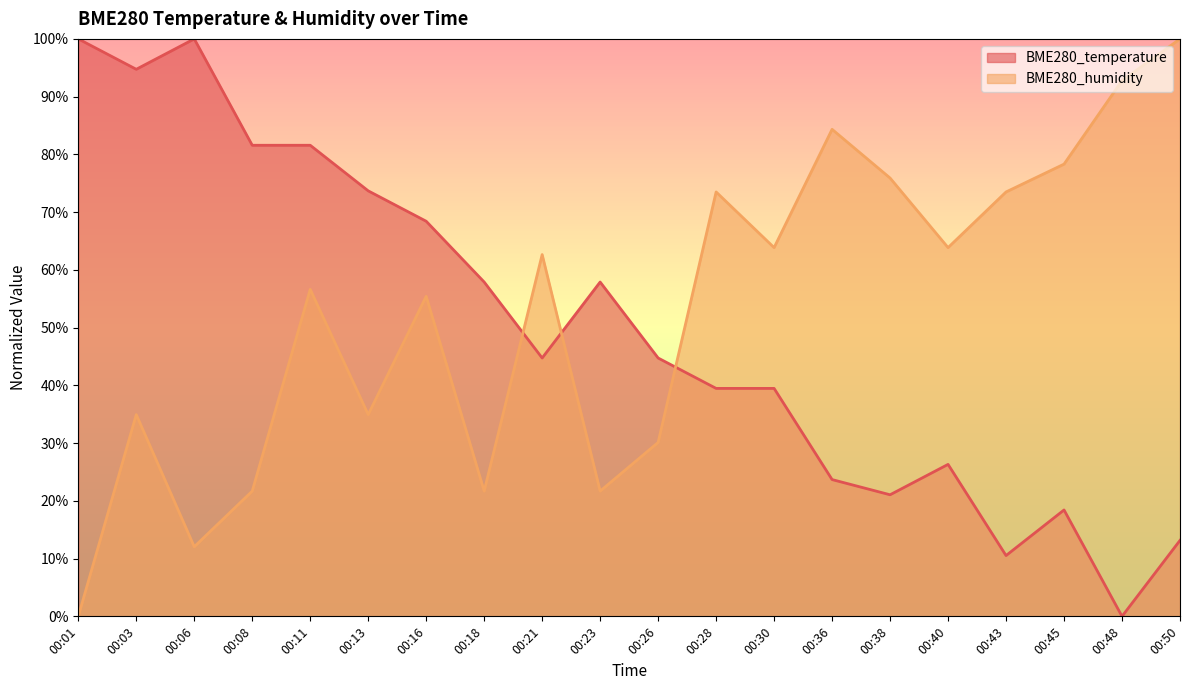

True or false: BME280_temperature and BME280_humidity cross at least once.

True